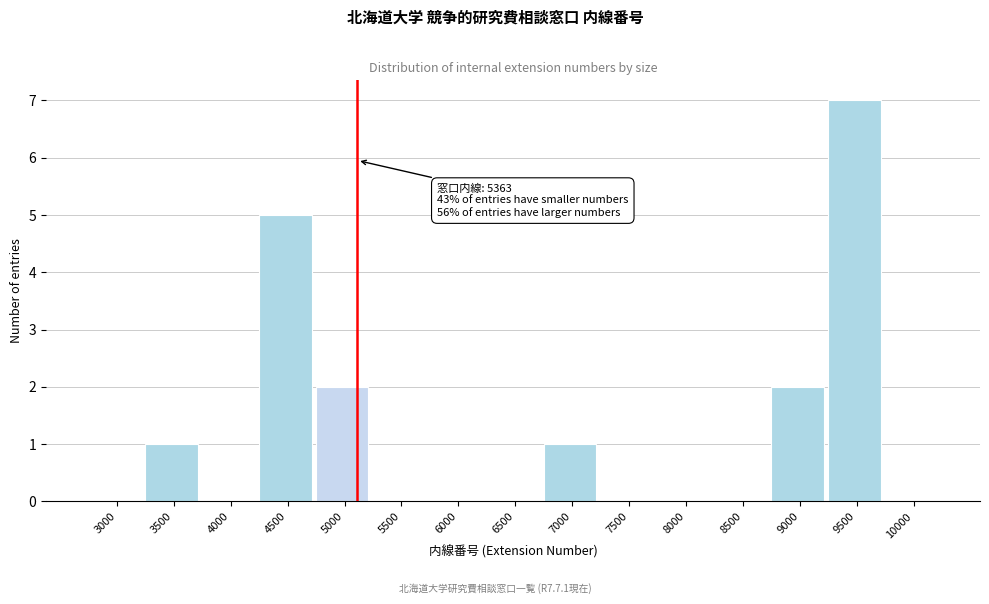

Reading left to right, extract all data points from this chart.

3000=0	3500=1	4000=0	4500=5	5000=2	5500=0	6000=0	6500=0	7000=1	7500=0	8000=0	8500=0	9000=2	9500=7	10000=0